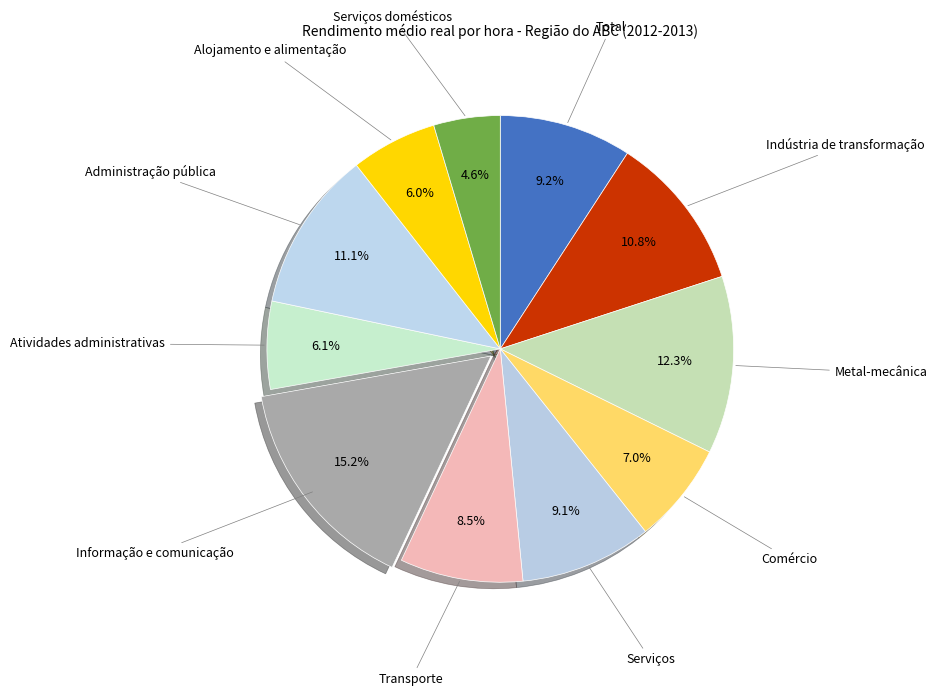

Do Metal-mecânica and Informação e comunicação together represent more than half of the pie?

No